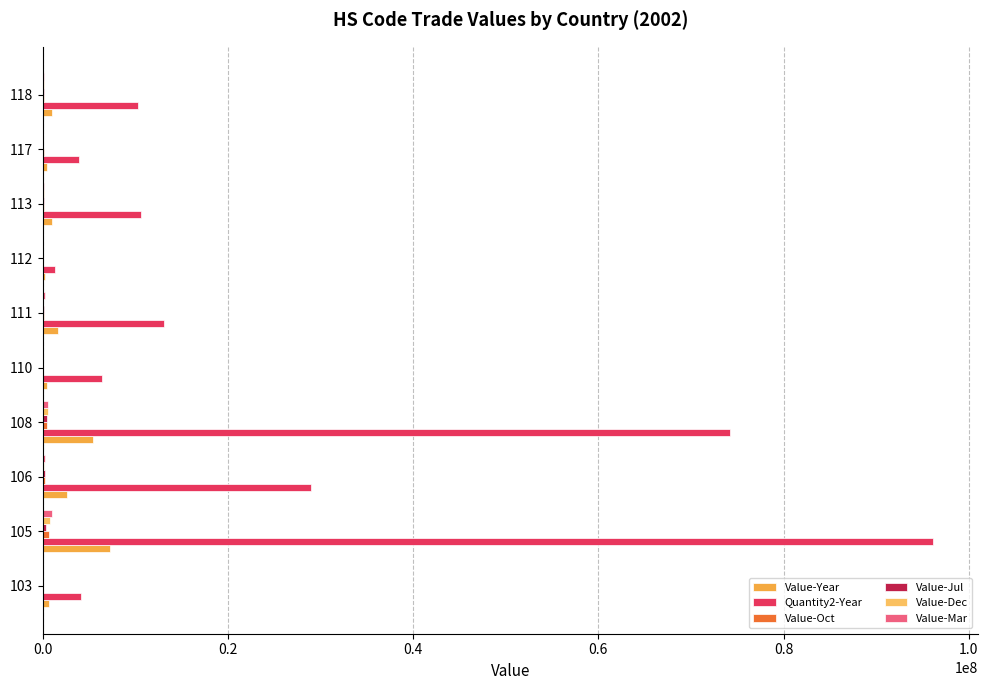

How many series are shown in this chart?

6